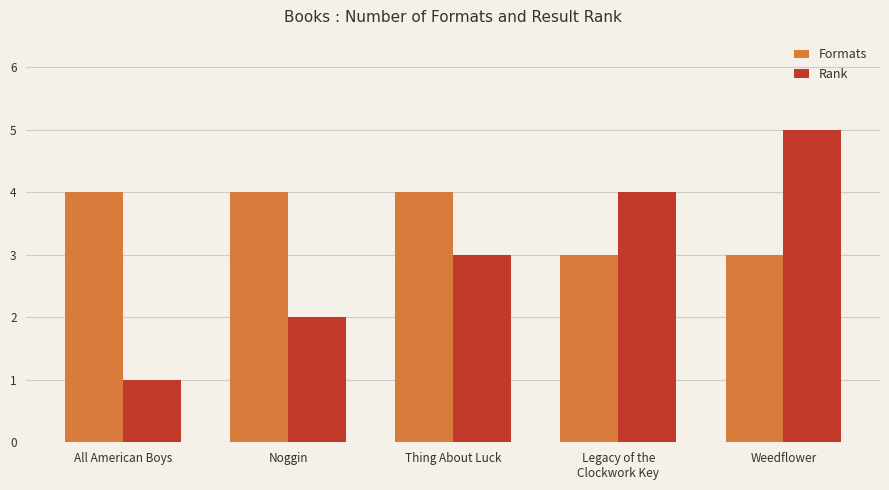

What is the value of the Formats bar at the 1st from the left?

4